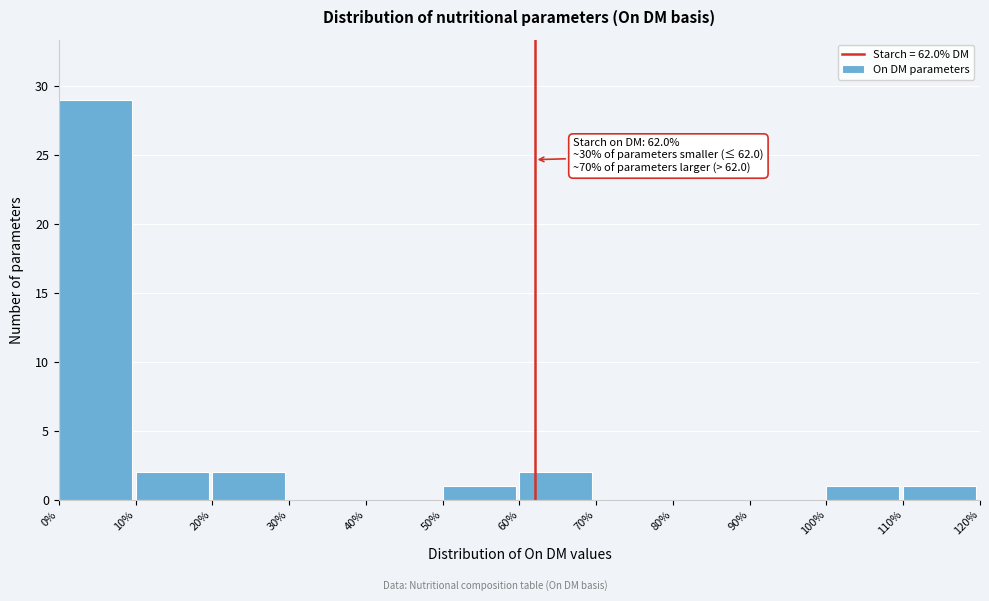

Over which range of the x-axis is the bar tallest?

0% to 10%